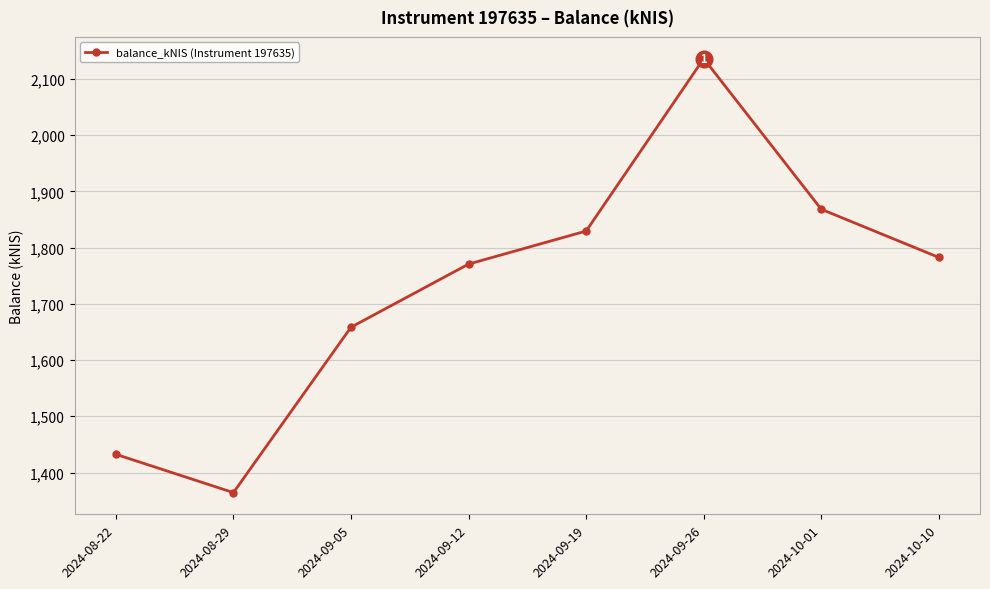

Which category has the highest value across all series?

2024-09-26